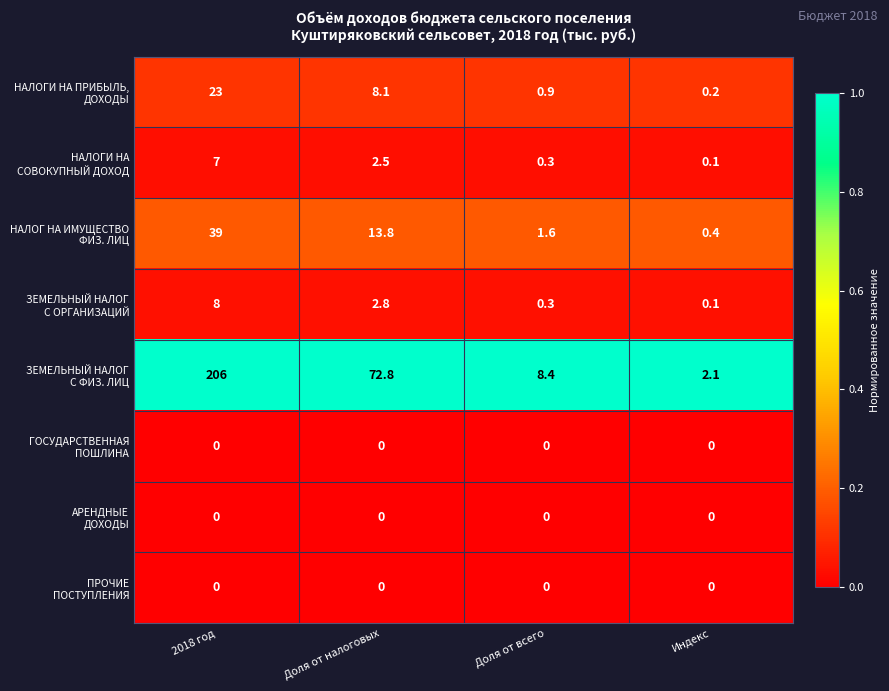

What is the maximum value shown in the chart?

206.0